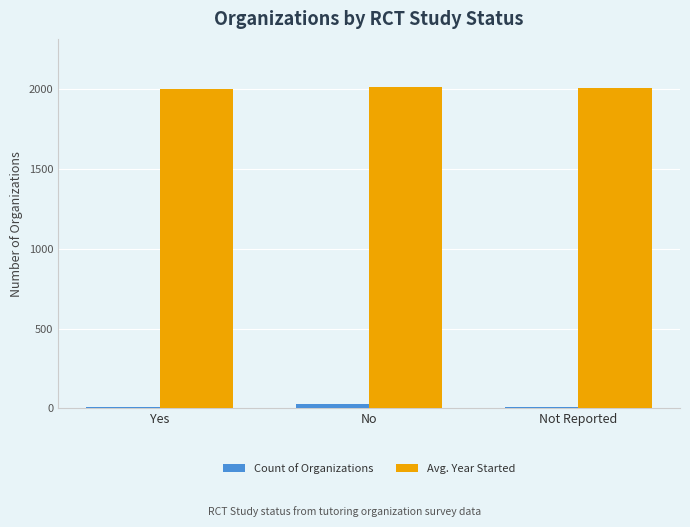

What is the sum of all Count of Organizations values?

39